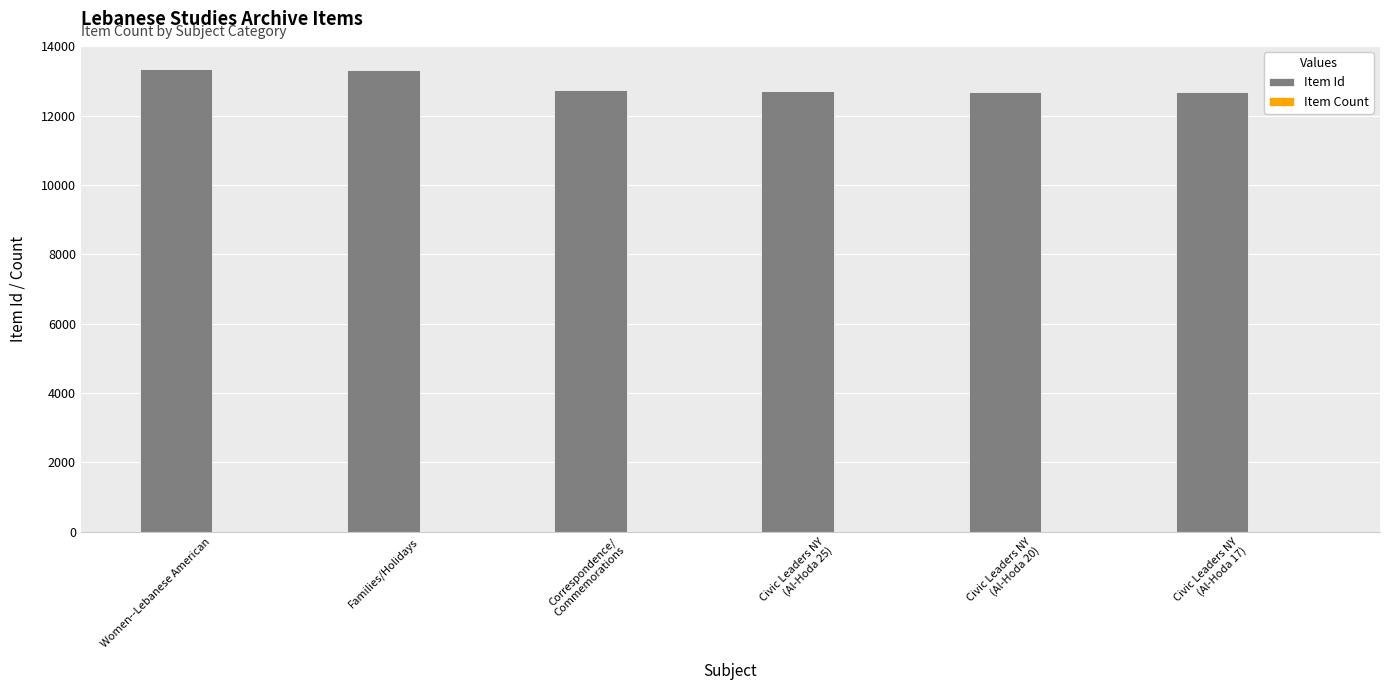

What is the greatest value displayed?

13349